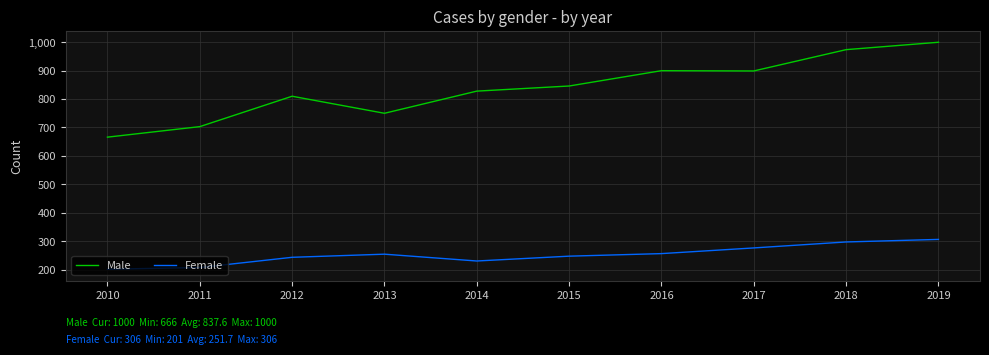

True or false: Male and Female intersect in this chart.

False